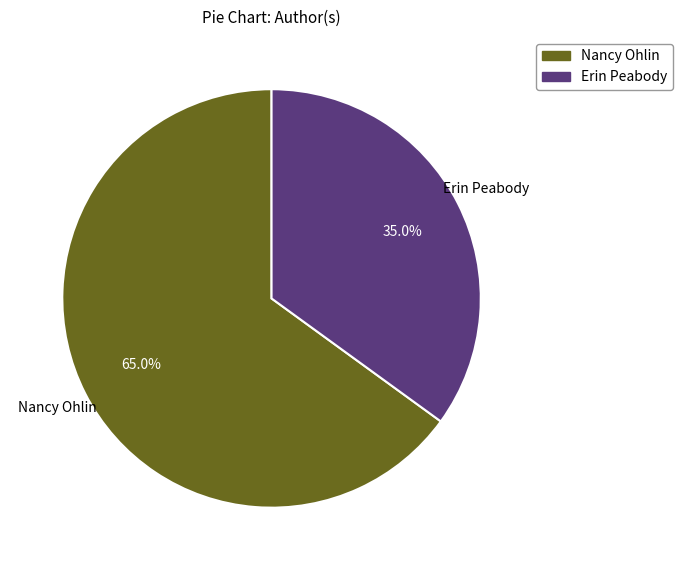

To the nearest percent, what is the difference between the Nancy Ohlin and Erin Peabody slice percentages?

30%